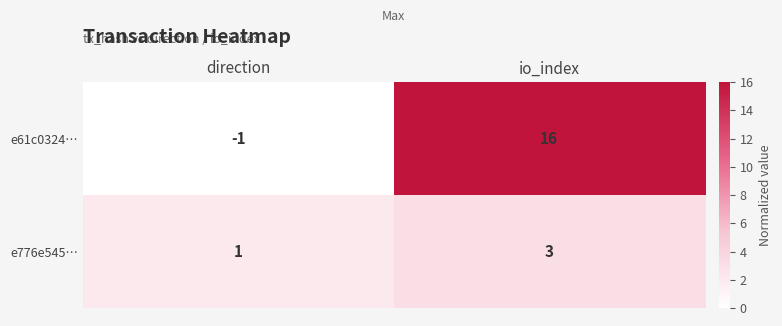

At which label is e61c0324… closest to 7?

direction